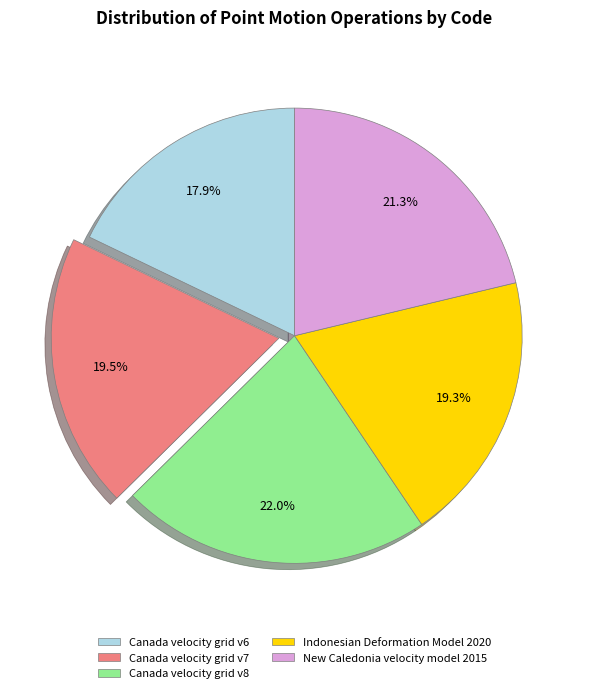

True or false: Canada velocity grid v8 accounts for 12% of the total.

False